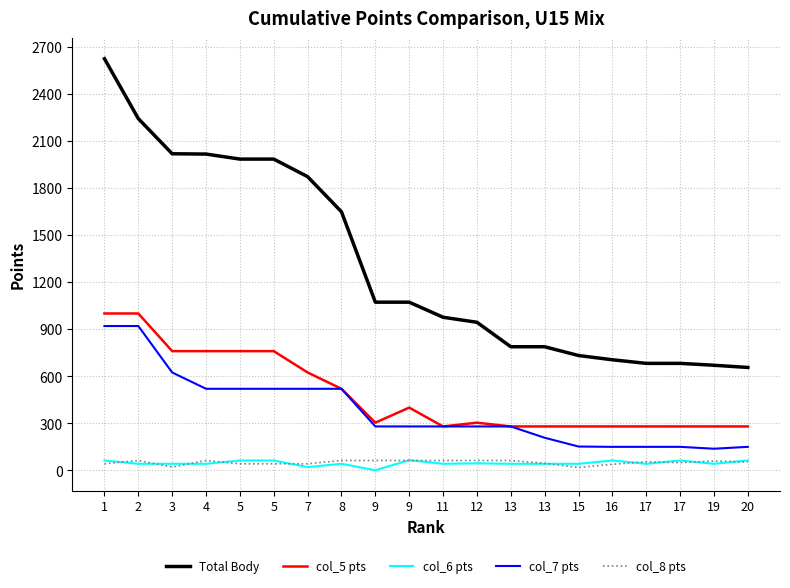

What is the value of the col_5 pts point at the 7th from the left?

624